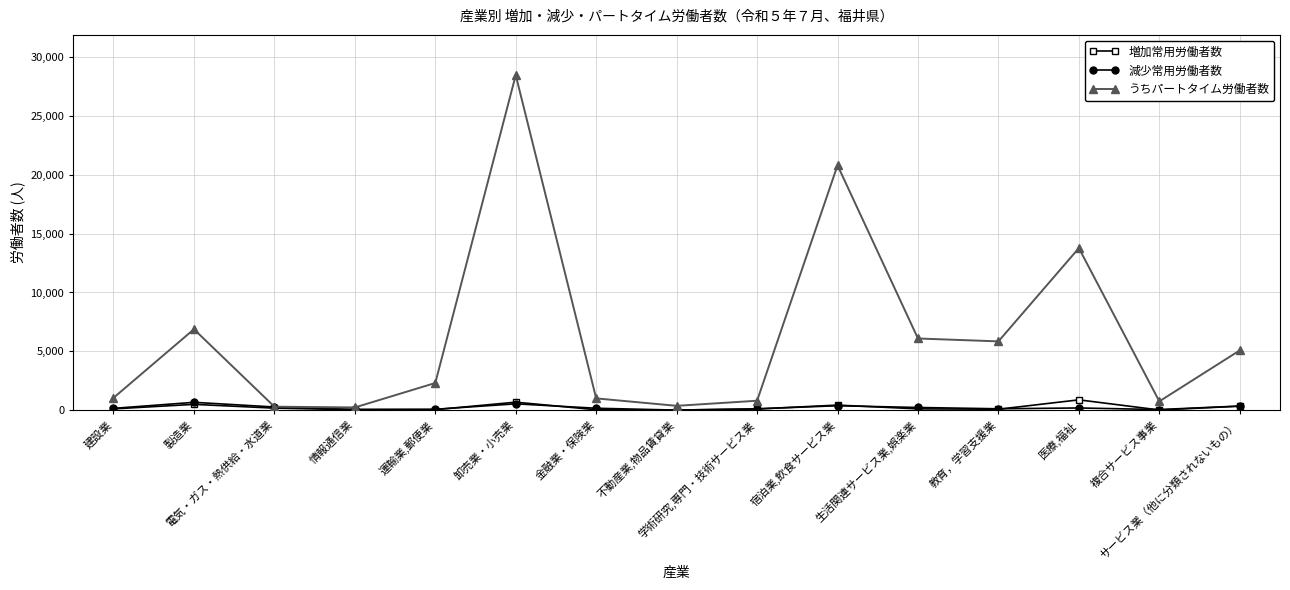

True or false: 減少常用労働者数 has more than 0 interior local peaks.

True